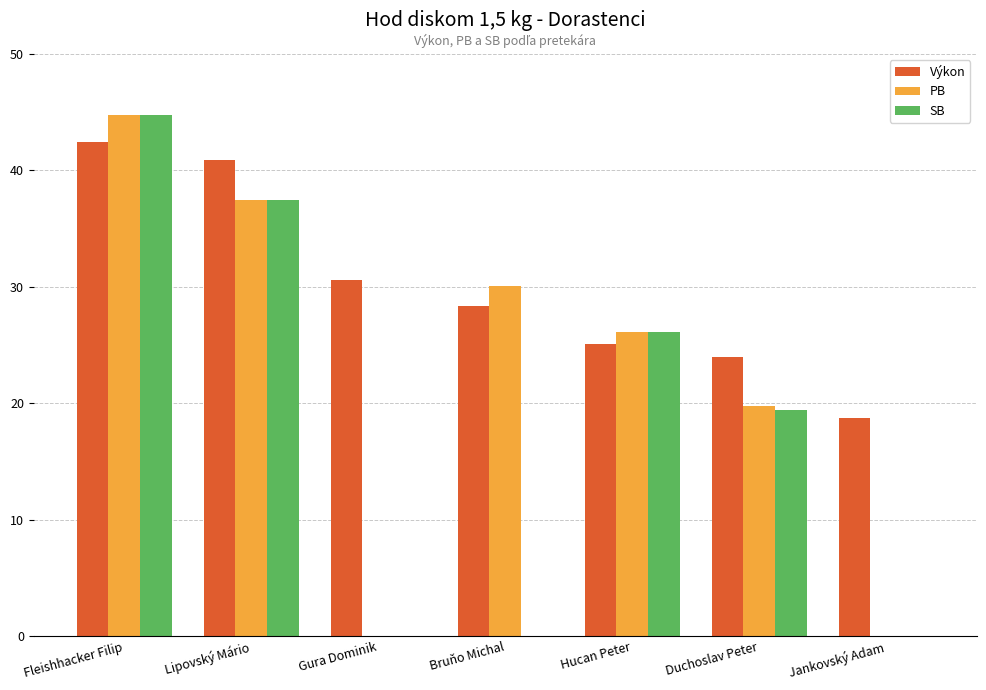

The PB series shows 15.2 at Fleishhacker Filip. True or false?

False